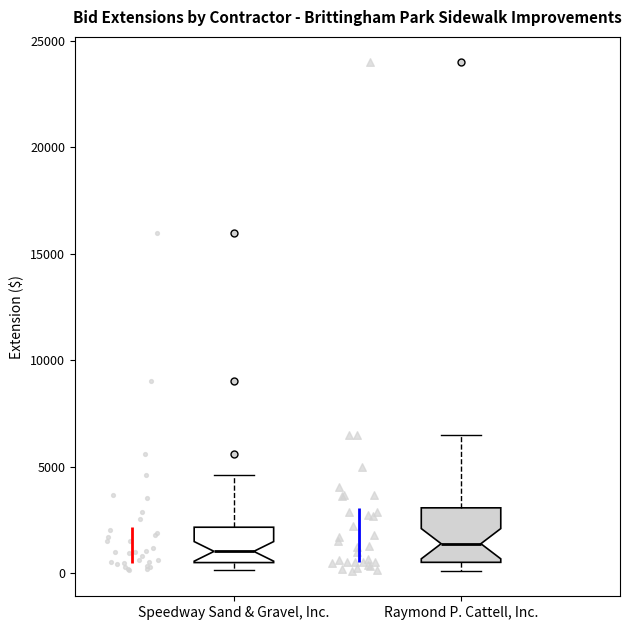

Reading left to right, transcribe this box plot: for each box, give where its median line is, the range the box spans, and where its two whiskers end, as read against the y-axis. The values are not printed on the chart, so give them approximately, as read against the axis.

Speedway Sand & Gravel, Inc.: median 1000, box 500 to 2000, whiskers 0 to 4500
Raymond P. Cattell, Inc.: median 1500, box 500 to 3000, whiskers 0 to 6500